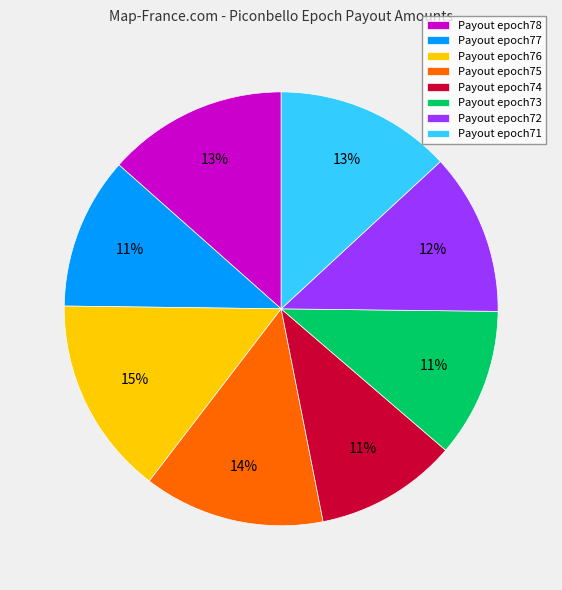

Do Payout epoch76 and Payout epoch71 together represent more than half of the pie?

No